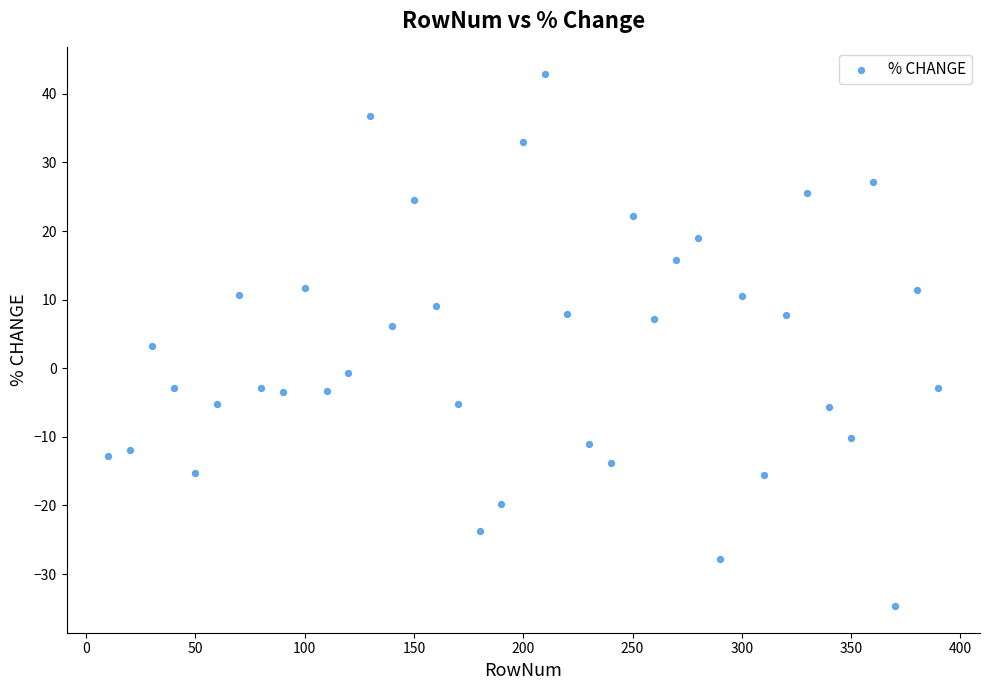

What is the range of Y values (max minus min)?

77.6